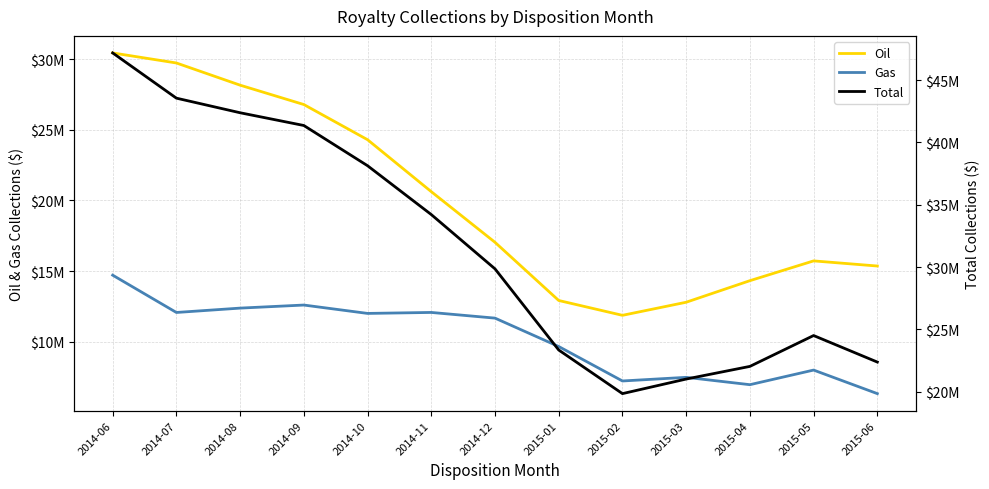

Count the number of data series in this chart.

3